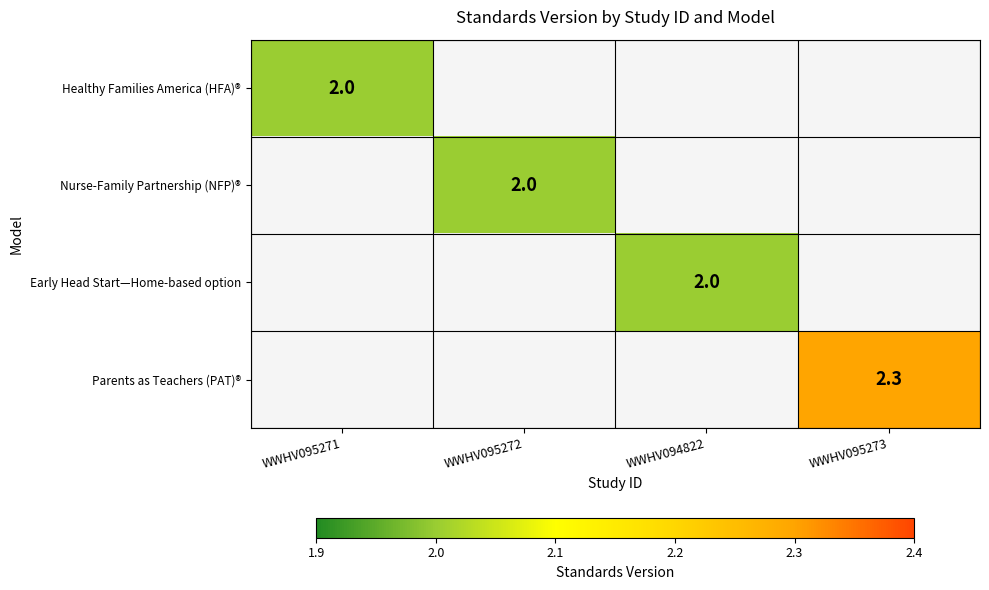

The Nurse-Family Partnership (NFP)® series shows 3.2 at WWHV095272. True or false?

False